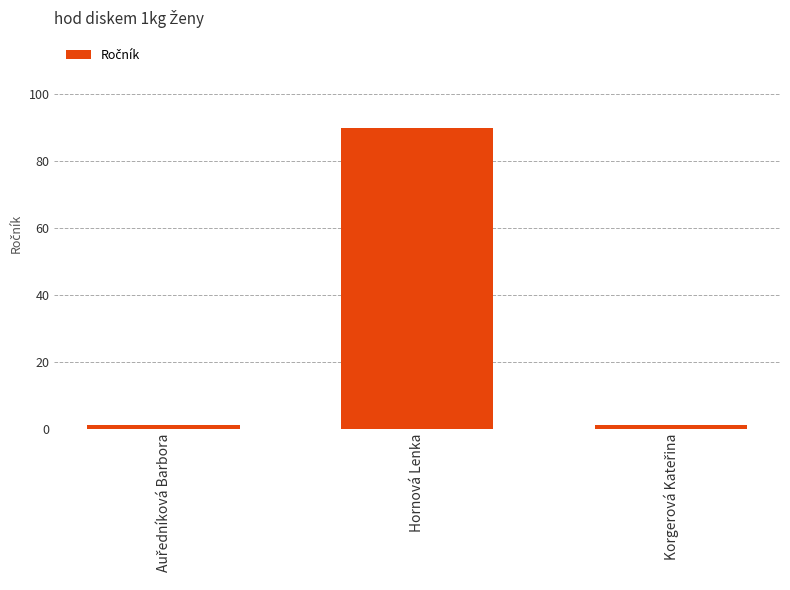

Is it true that the value at Hornová Lenka is 149?

False